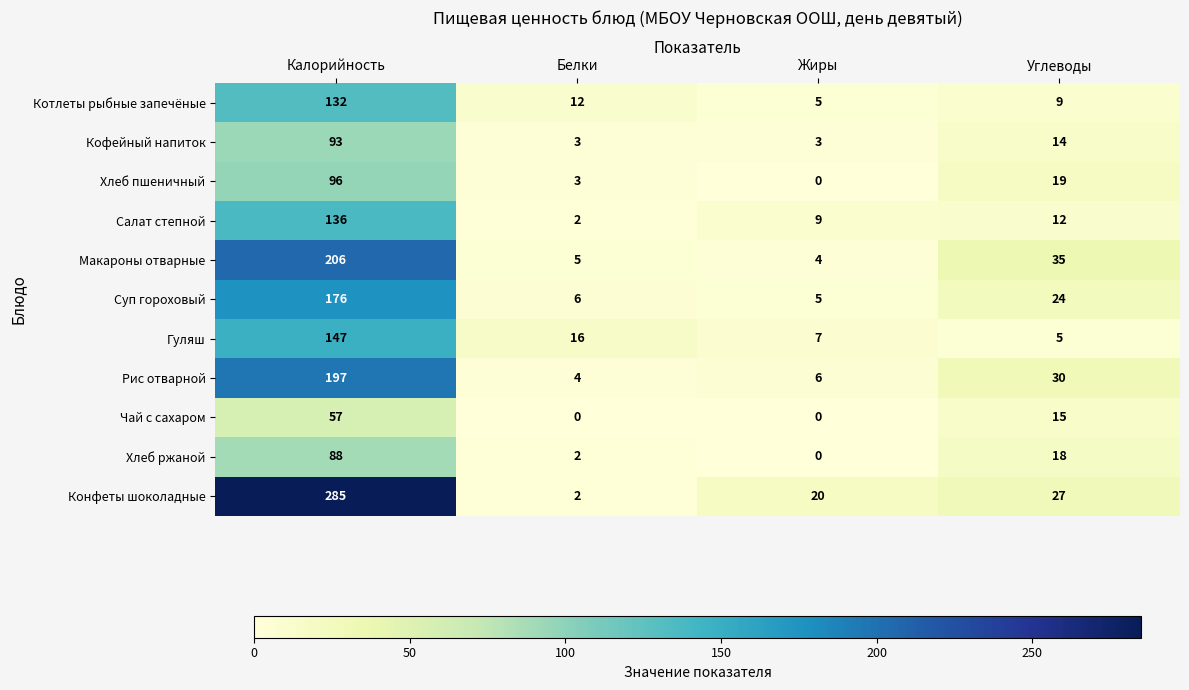

At which category does the chart reach its peak across all series?

Калорийность